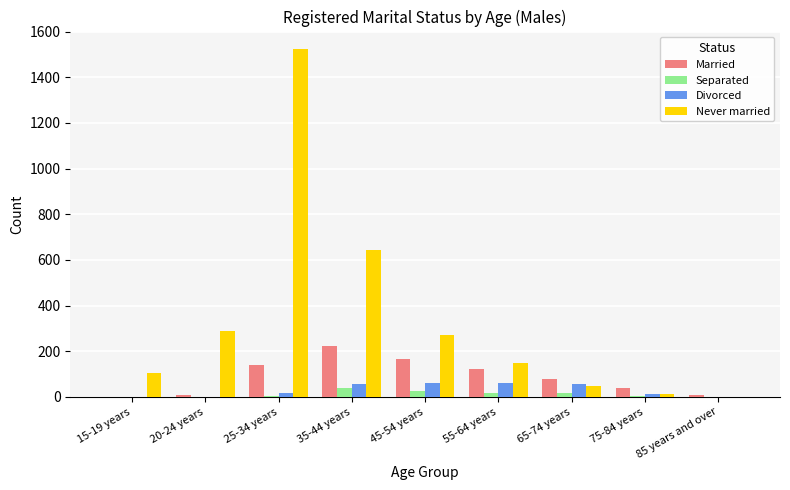

What is the sum of the Married values at 45-54 years and 35-44 years?

389